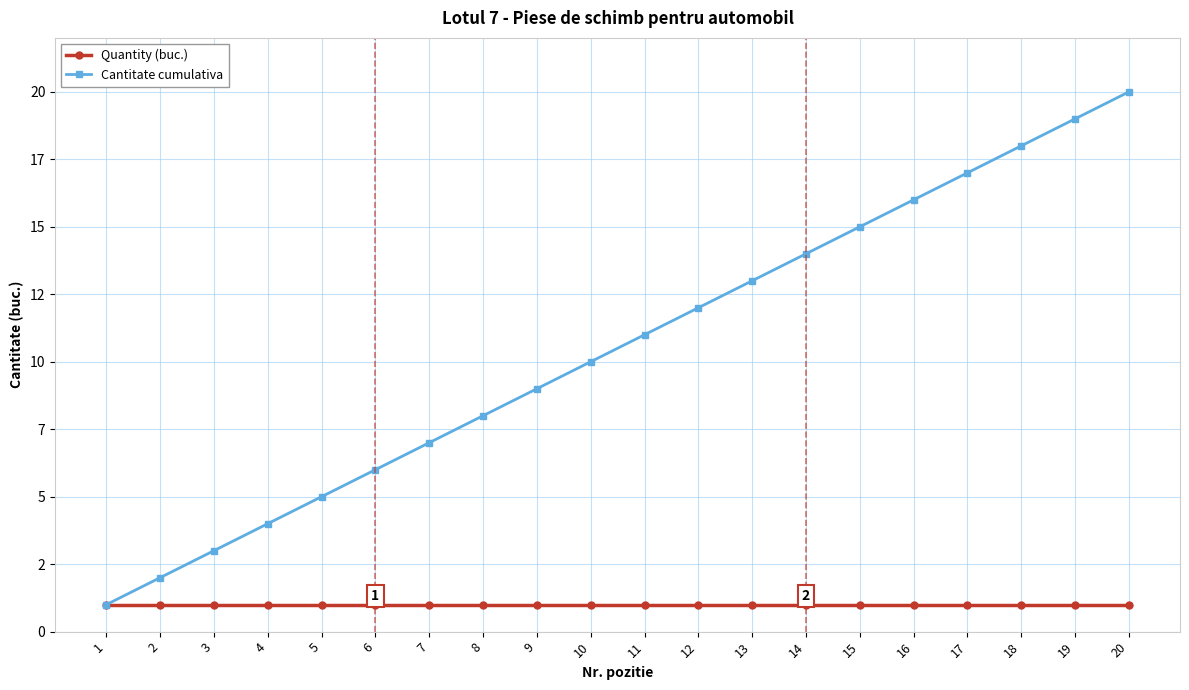

True or false: Cantitate cumulativa and Quantity (buc.) cross at least once.

False